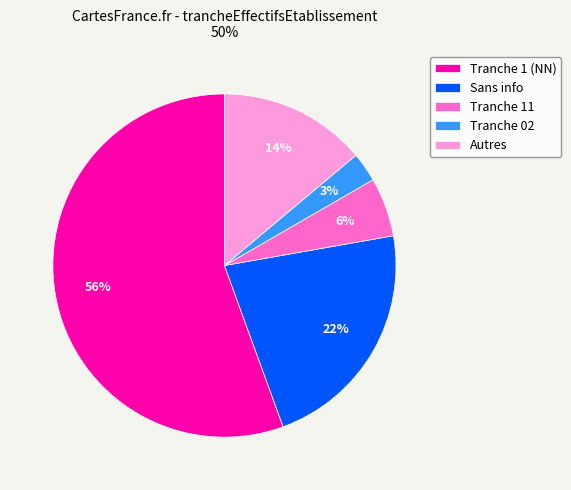

To the nearest percent, what percentage of the pie is Sans info?

22%